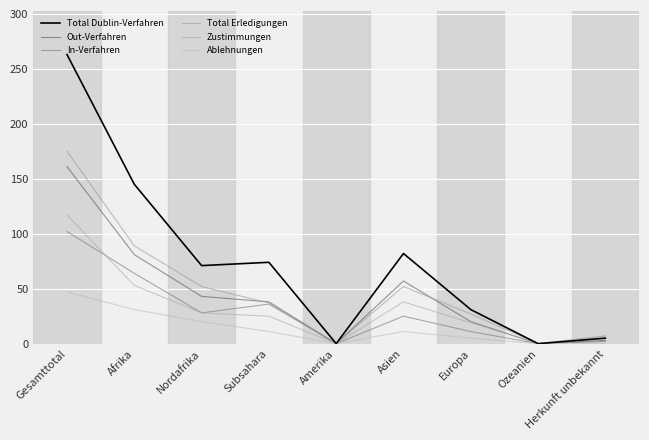

True or false: In-Verfahren and Total Erledigungen cross at least once.

False